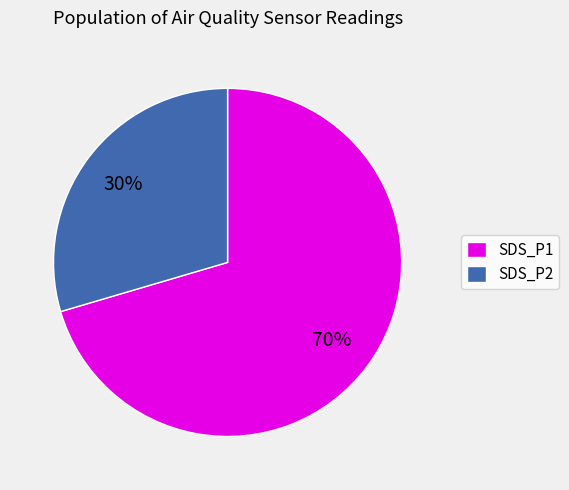

Which slice represents more than half of the pie?

SDS_P1